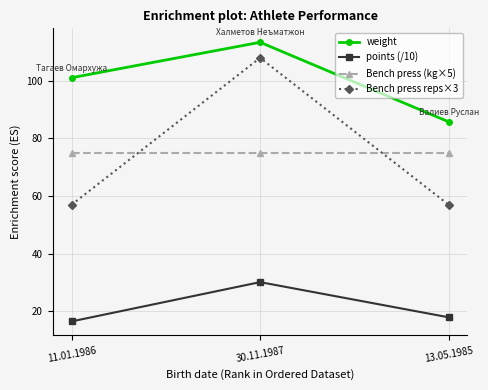

What is the label of the 2nd point from the right?

30.11.1987